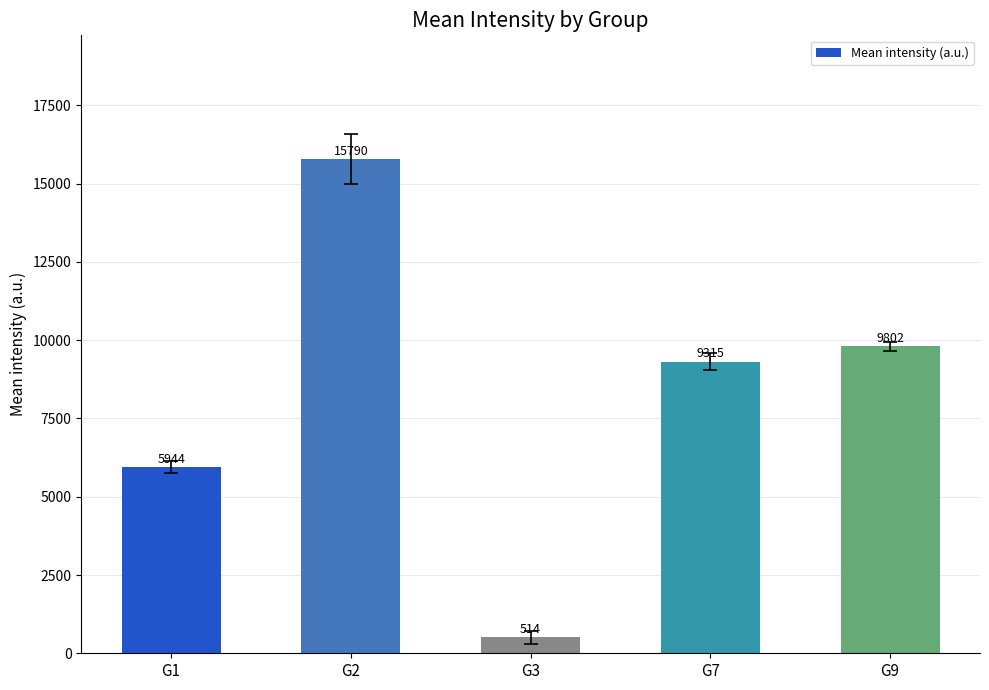

What is the difference between the maximum and minimum values?

15276.4